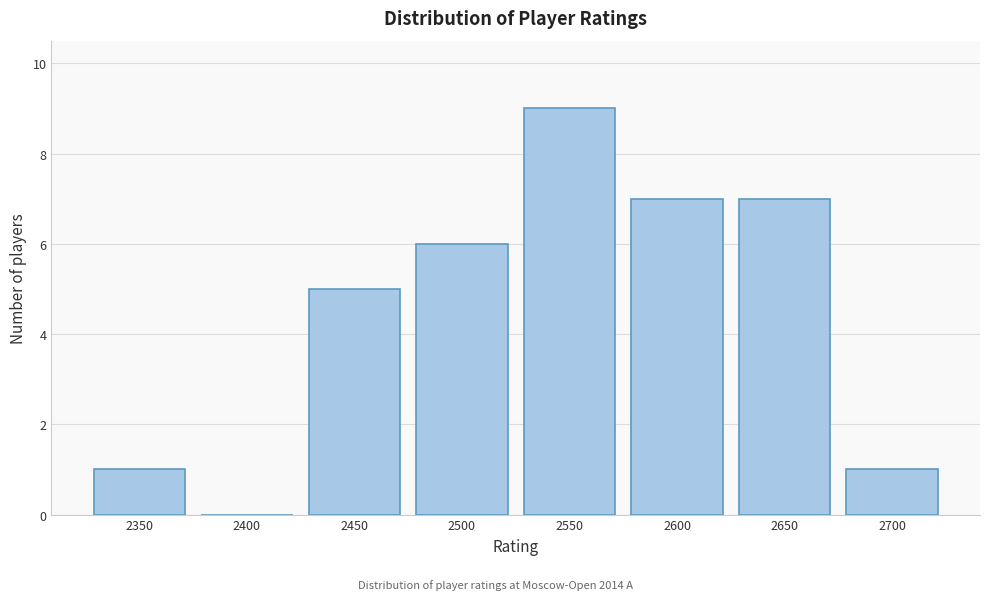

Reading left to right, list all the values displayed in this chart.

2350=1	2400=0	2450=5	2500=6	2550=9	2600=7	2650=7	2700=1